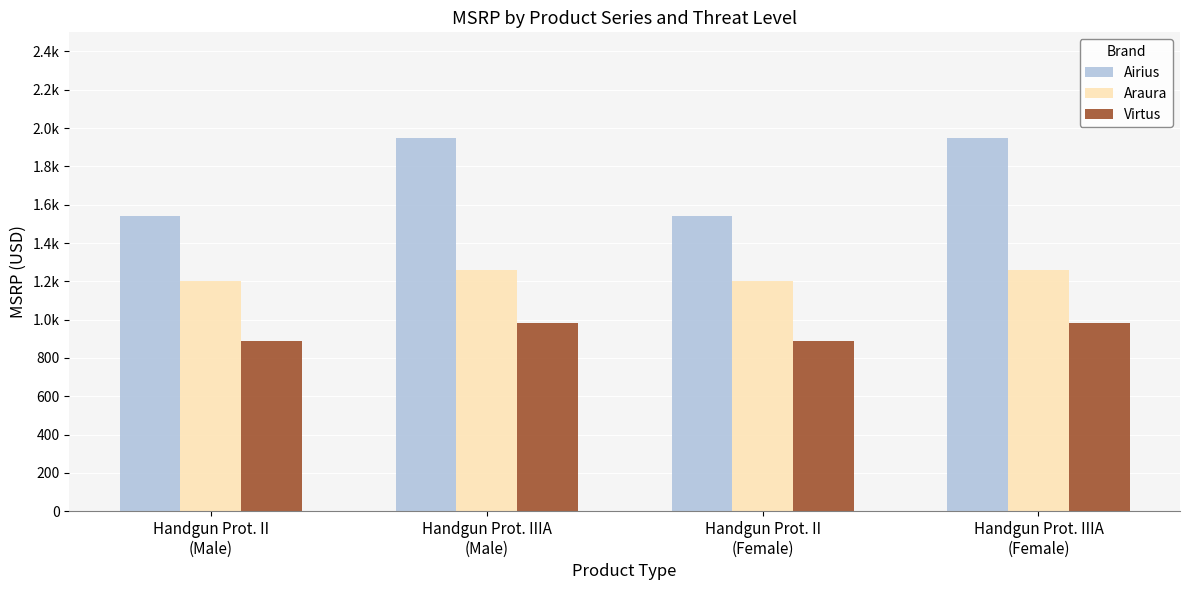

The Araura series shows 613.8 at Handgun Prot. IIIA
(Male). True or false?

False